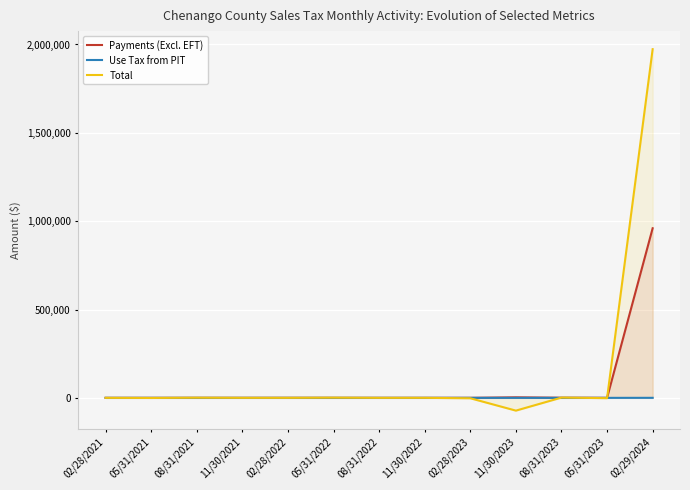

Reading right to left, transcribe all the data shown in this chart.

Payments (Excl. EFT): 959812.7	184.6	723.8	3045.1	155.2	70.4	27.6	68.6	219.6	80.0	127.9	63.3	33.8
Use Tax from PIT: 217.4	0.0	0.0	0.0	0.3	0.0	0.0	0.0	0.1	0.0	0.0	0.0	0.0
Total: 1973401.6	-1733.5	1553.4	-72264.7	-2308.9	64.8	18.8	1137.5	99.9	74.4	888.3	-637.6	11.2